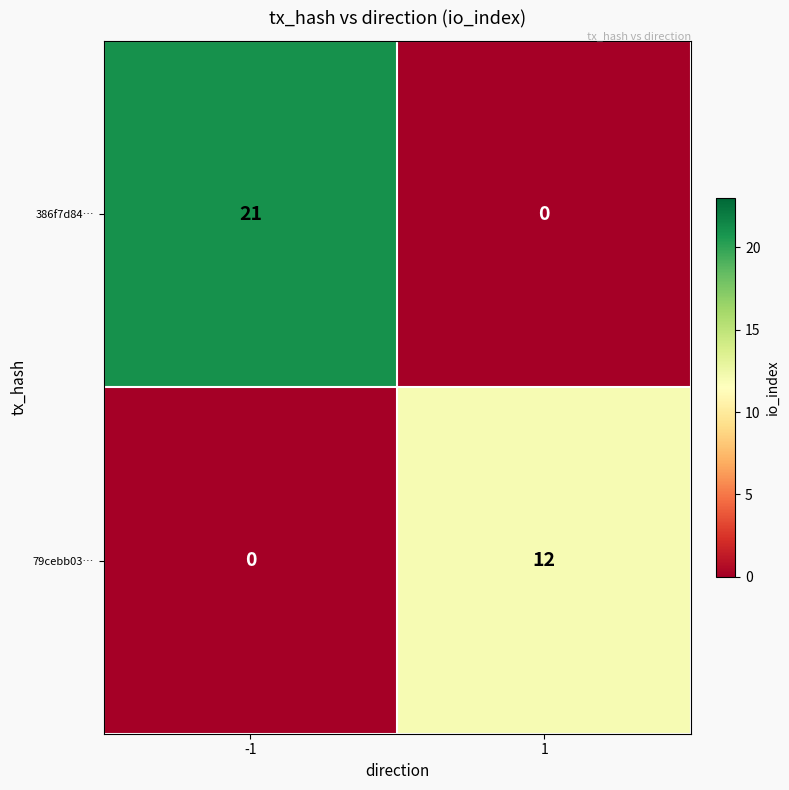

The 79cebb03… series shows 12 at 1. True or false?

True